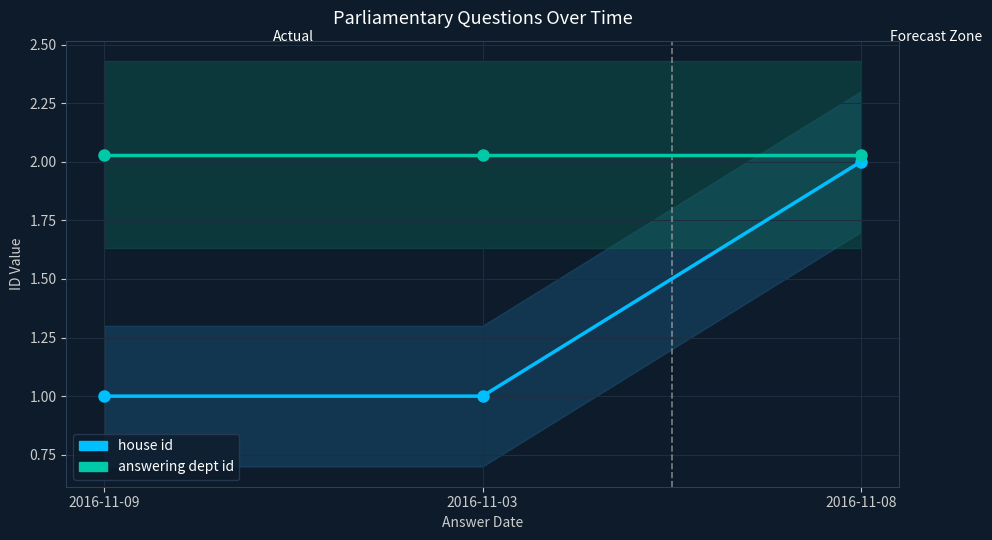

Reading left to right, extract all data points from this chart.

house id: 1.0	1.0	2.0
answering dept id: 2.0	2.0	2.0